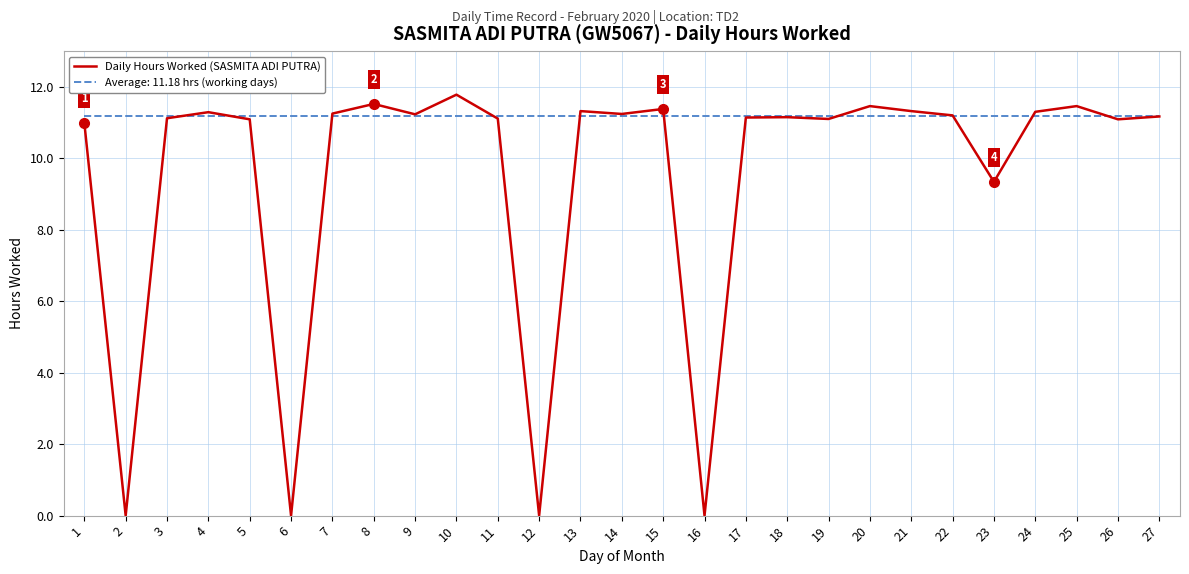

Which series has the largest range (max minus min)?

Daily Hours Worked (SASMITA ADI PUTRA)